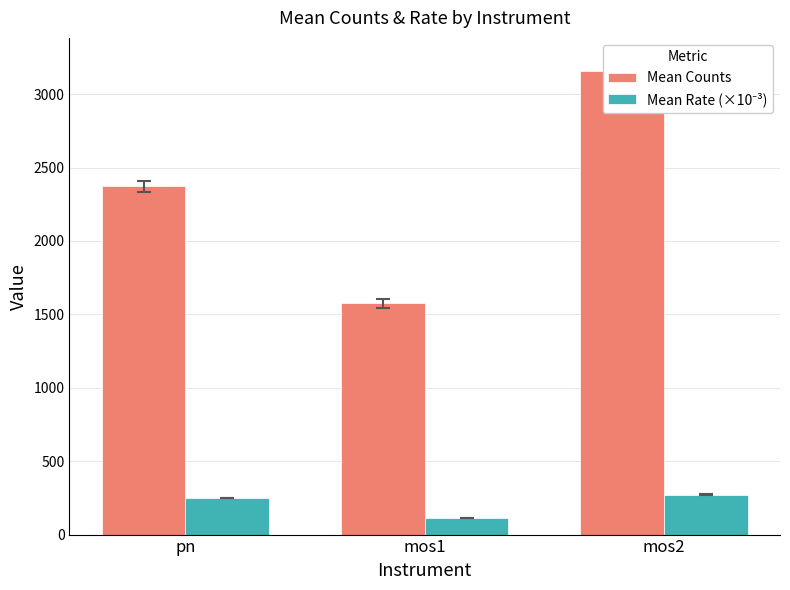

Where is Mean Counts nearest to the value 2366?

pn